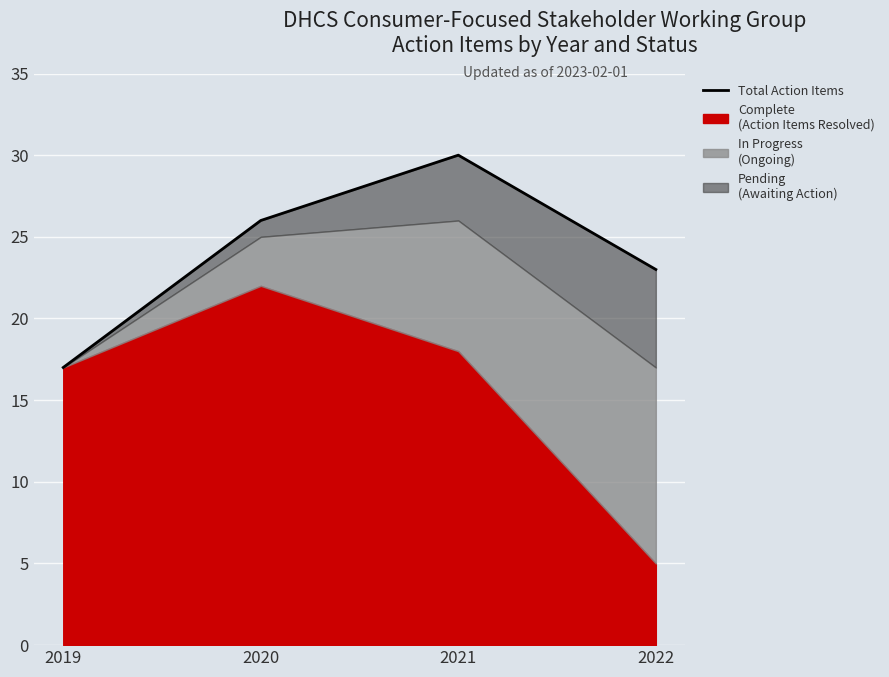

Reading left to right, list all the values displayed in this chart.

17	26	30	23